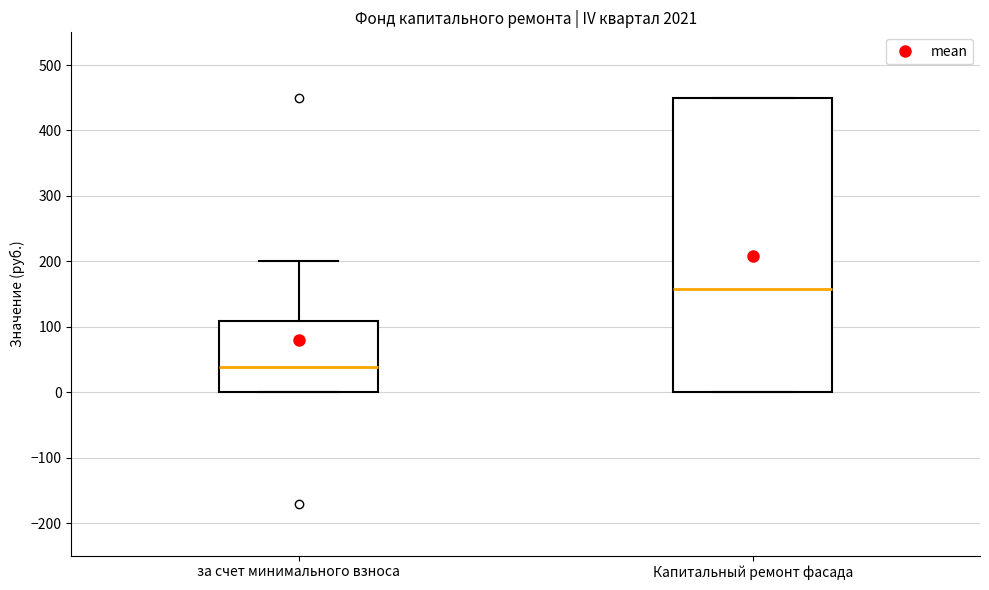

Which box has the highest median line?

Капитальный ремонт фасада